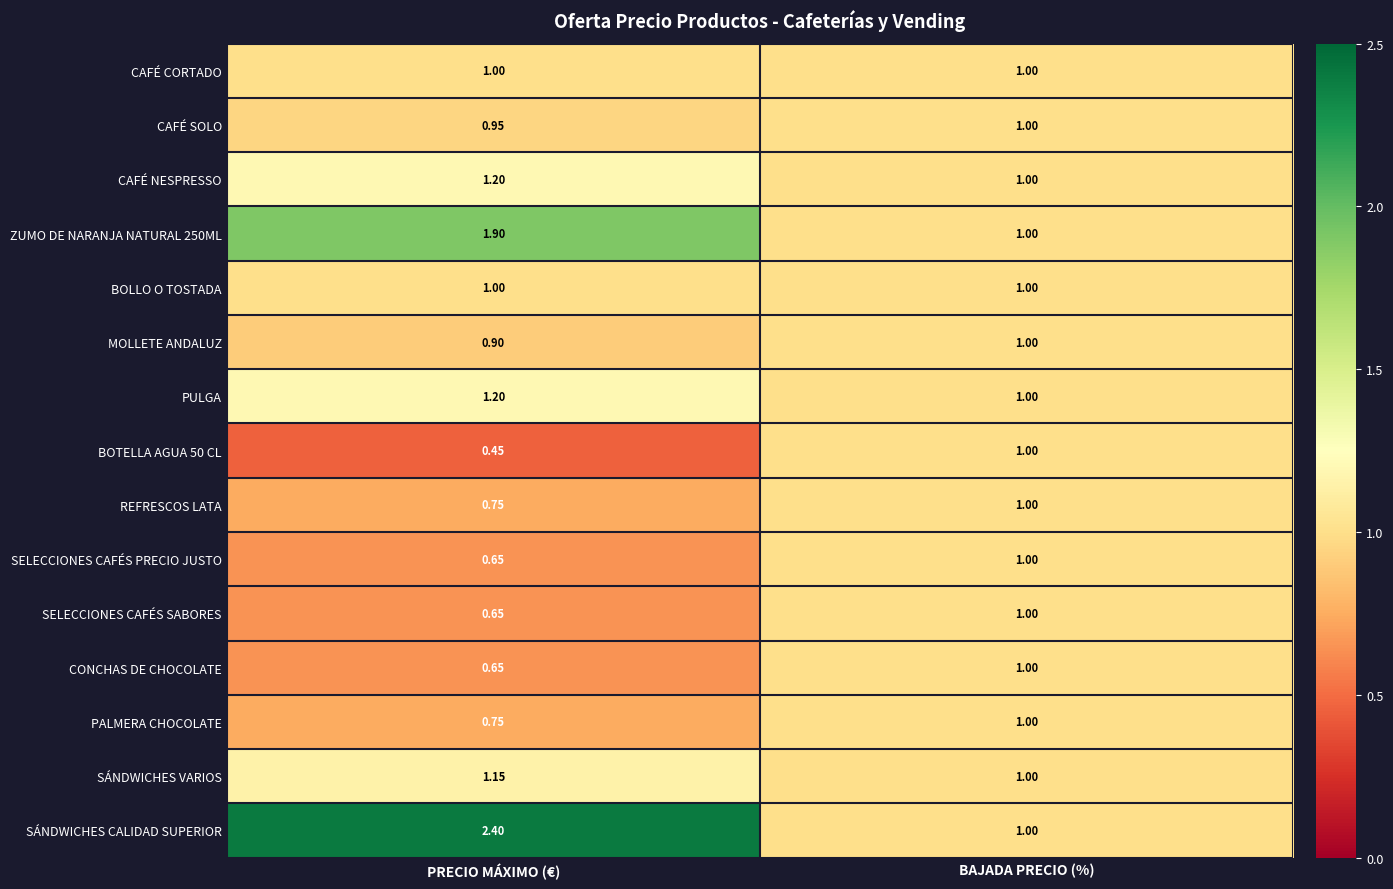

At which label is CAFÉ SOLO closest to 0?

PRECIO MÁXIMO (€)